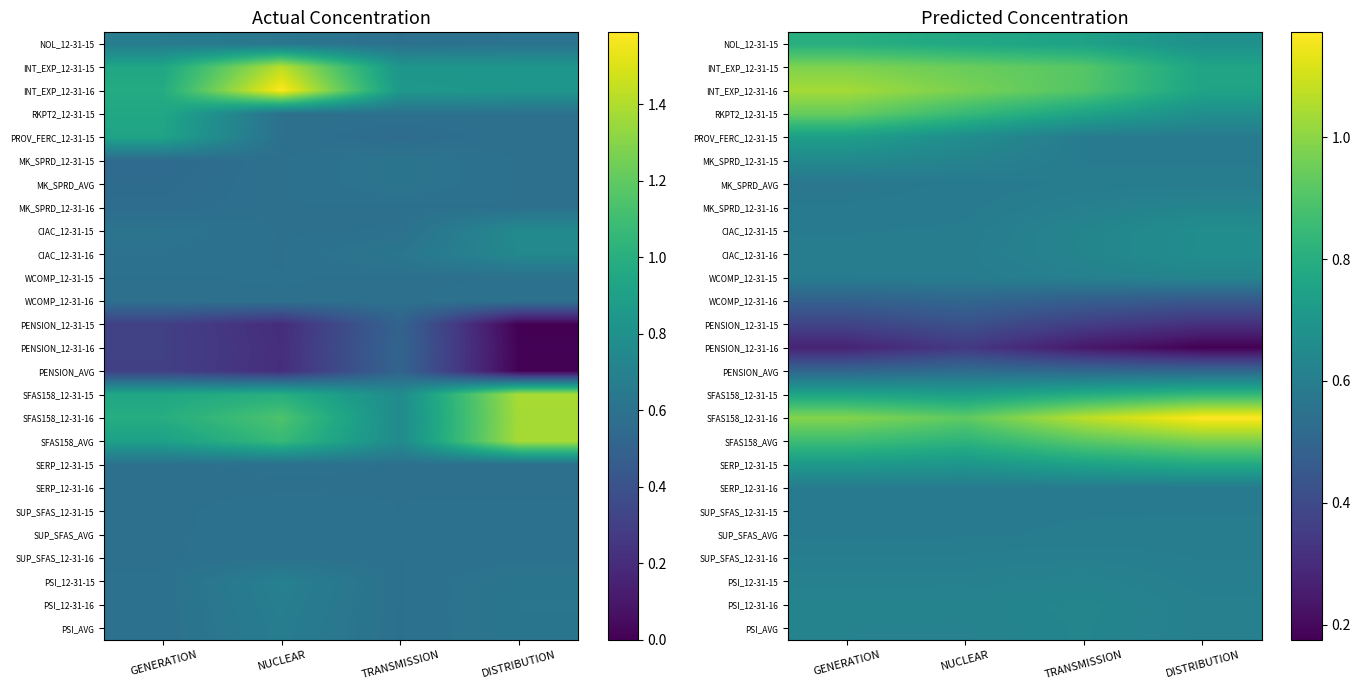

What is the minimum value shown in the chart?

0.2